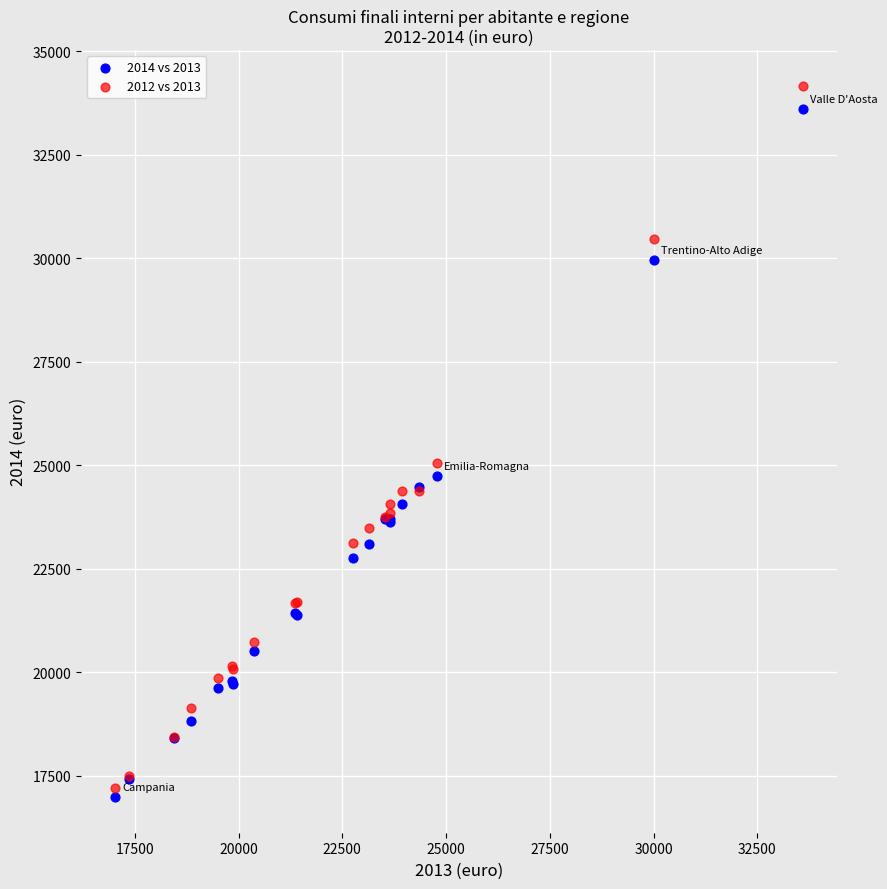

What are all the series names shown in the legend?

2014 vs 2013, 2012 vs 2013